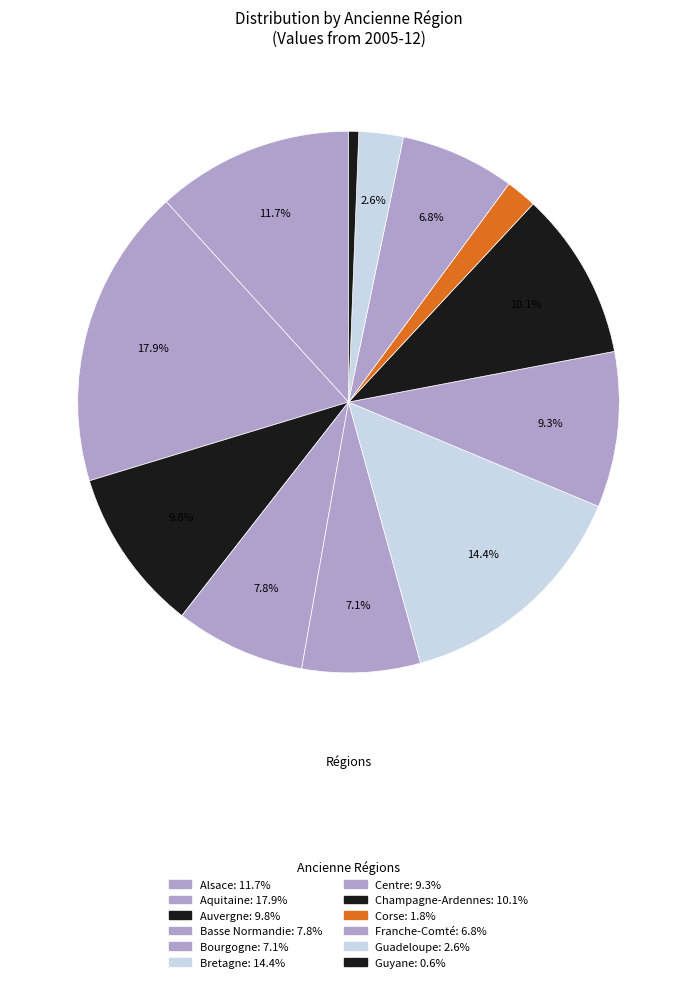

The Bourgogne slice represents 7% of the pie. True or false?

True